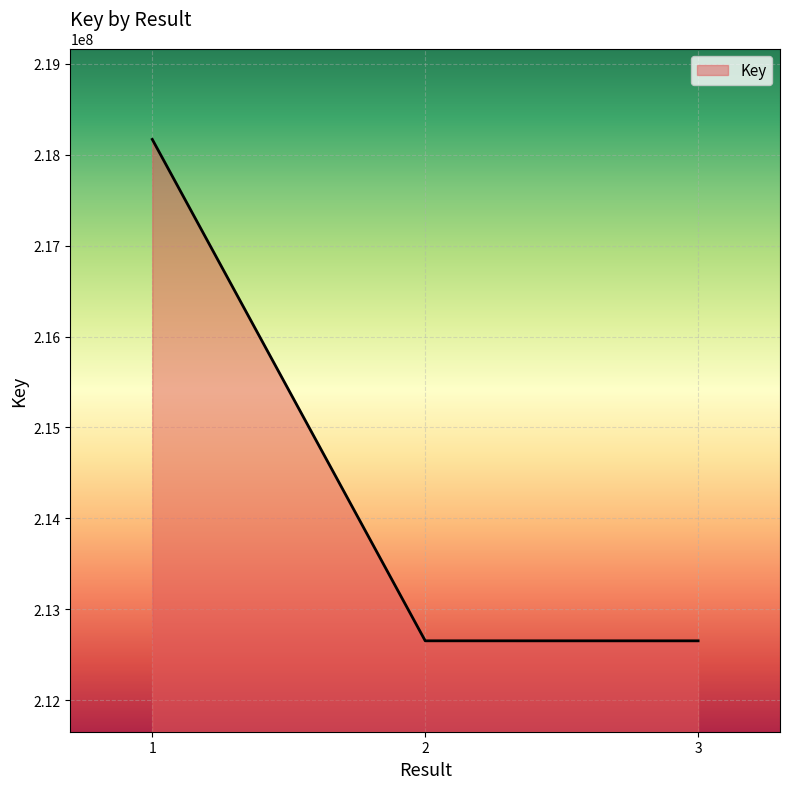

What is the ratio of the value at 3 to the value at 1?

1.0